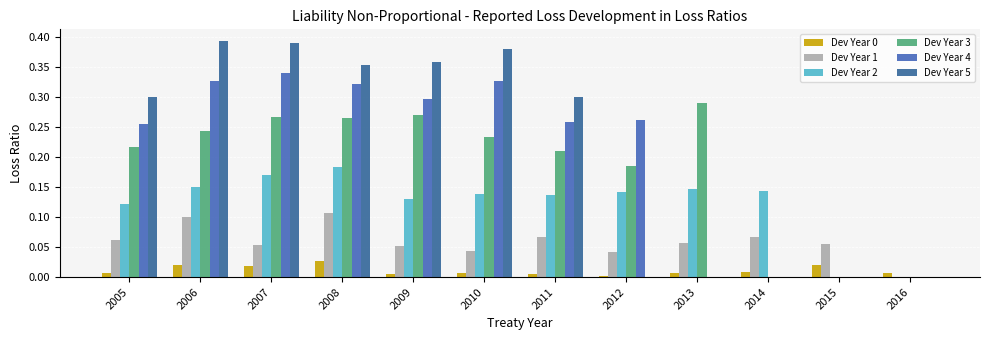

Are the bars grouped side by side (vs. stacked)?

Yes